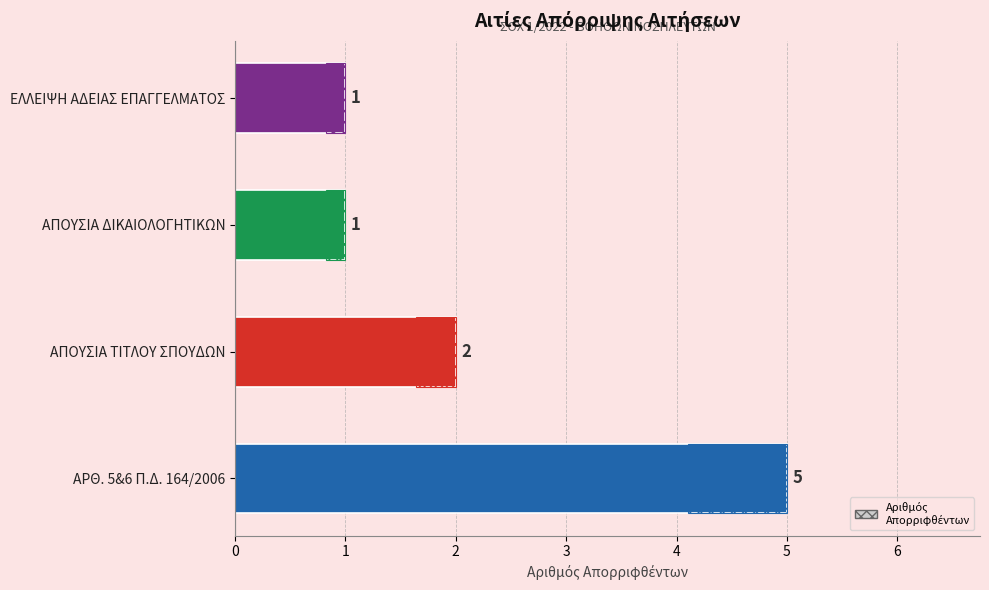

Rank the categories by value from highest to lowest.

ΑΡΘ. 5&6 Π.Δ. 164/2006, ΑΠΟΥΣΙΑ ΤΙΤΛΟΥ ΣΠΟΥΔΩΝ, ΑΠΟΥΣΙΑ ΔΙΚΑΙΟΛΟΓΗΤΙΚΩΝ, ΕΛΛΕΙΨΗ ΑΔΕΙΑΣ ΕΠΑΓΓΕΛΜΑΤΟΣ